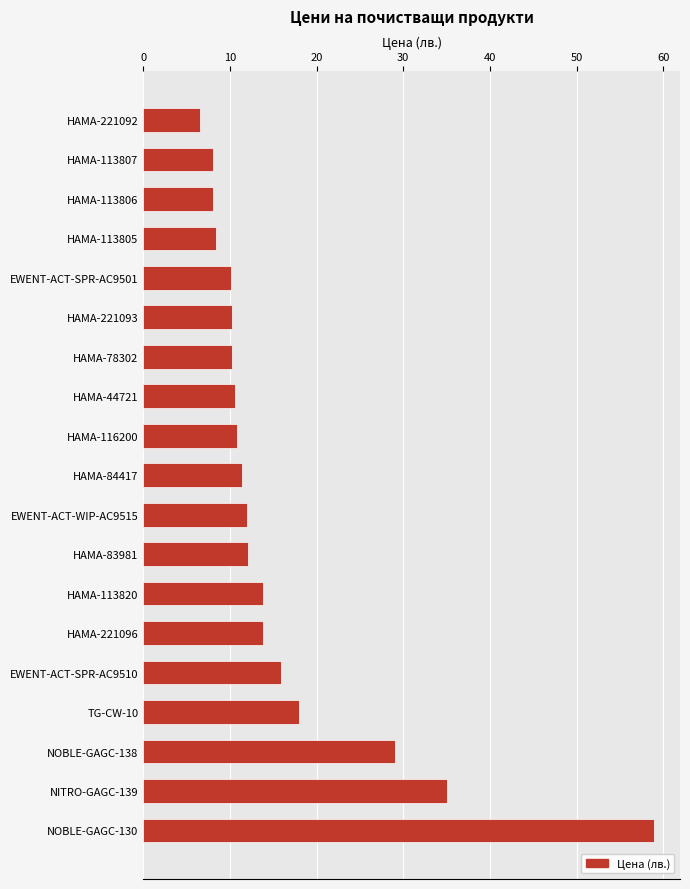

What is the change in value from NITRO-GAGC-139 to TG-CW-10?

-17.0